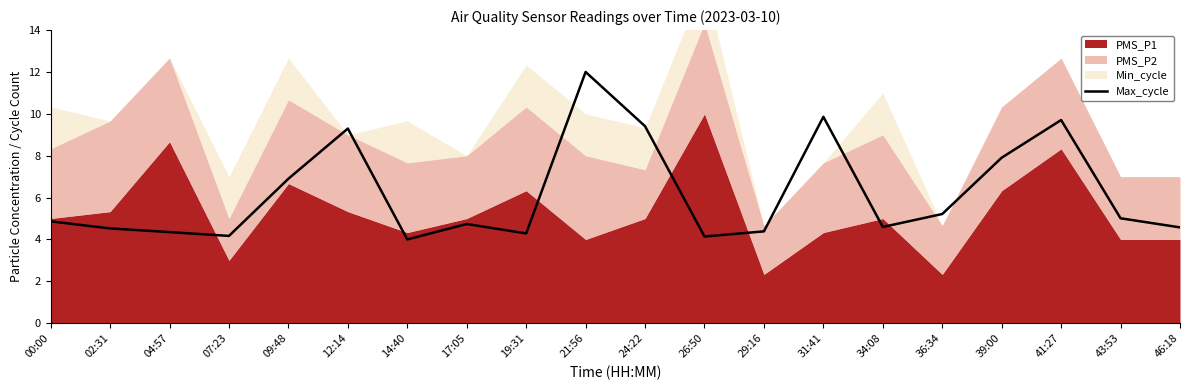

Is it true that Max_cycle equals 4.4 at 04:57?

True